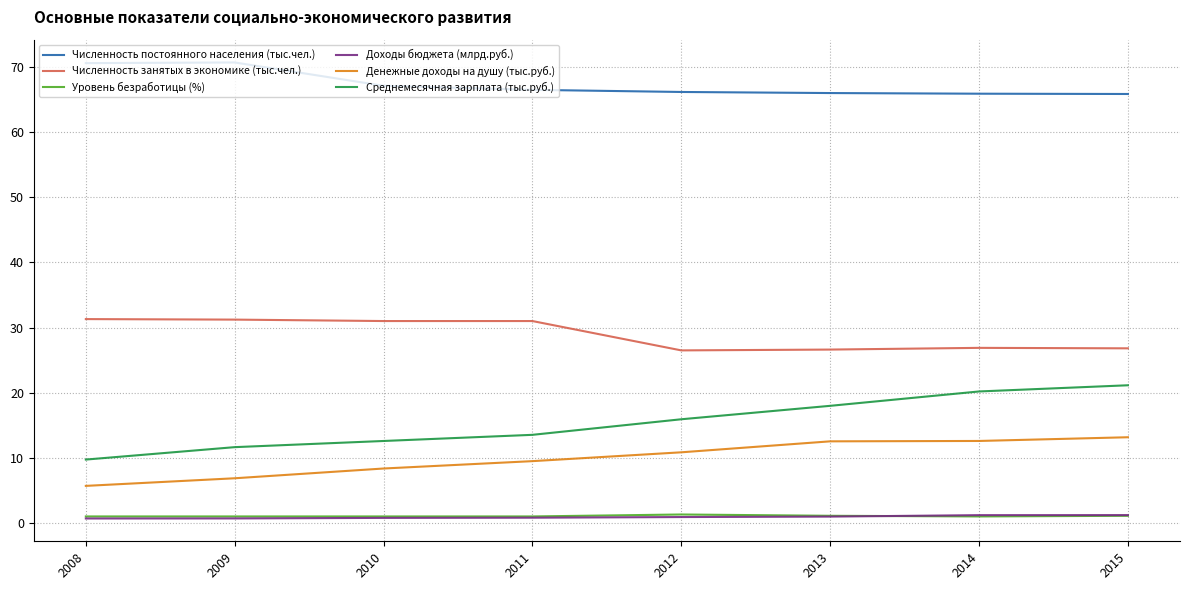

Where does the Среднемесячная зарплата (тыс.руб.) series first go above 15?

2012